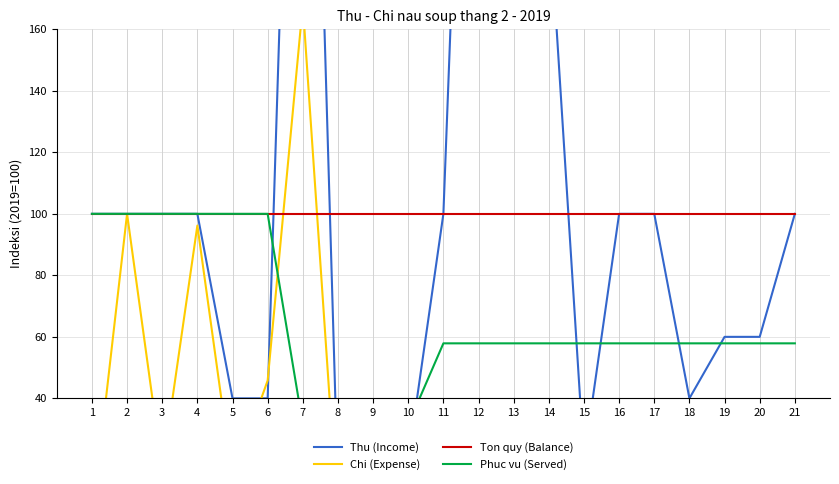

After their last crossing, which series has the higher values: Thu (Income) or Chi (Expense)?

Thu (Income)